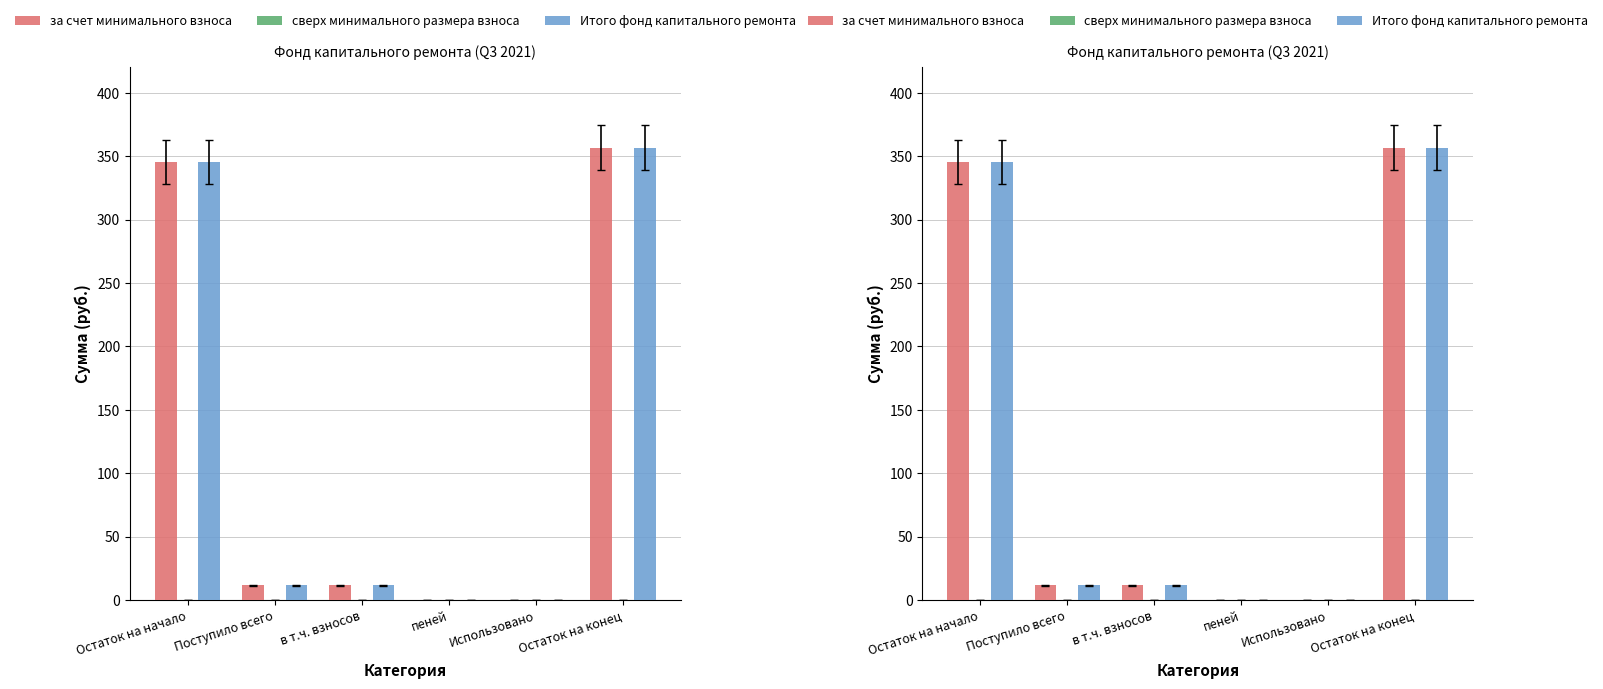

How many positive values does the Итого фонд капитального ремонта series have?

4